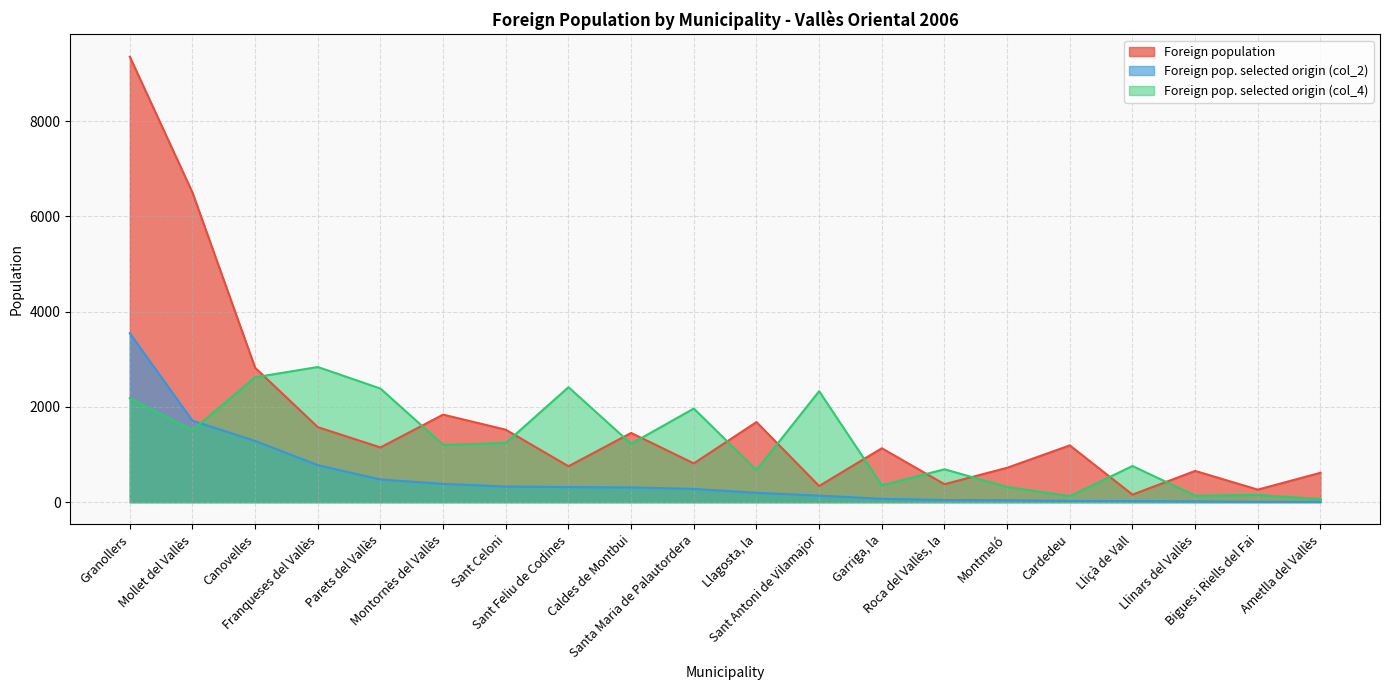

True or false: Foreign pop. selected origin (col_4) has a value of 137 at Llinars del Vallès.

True